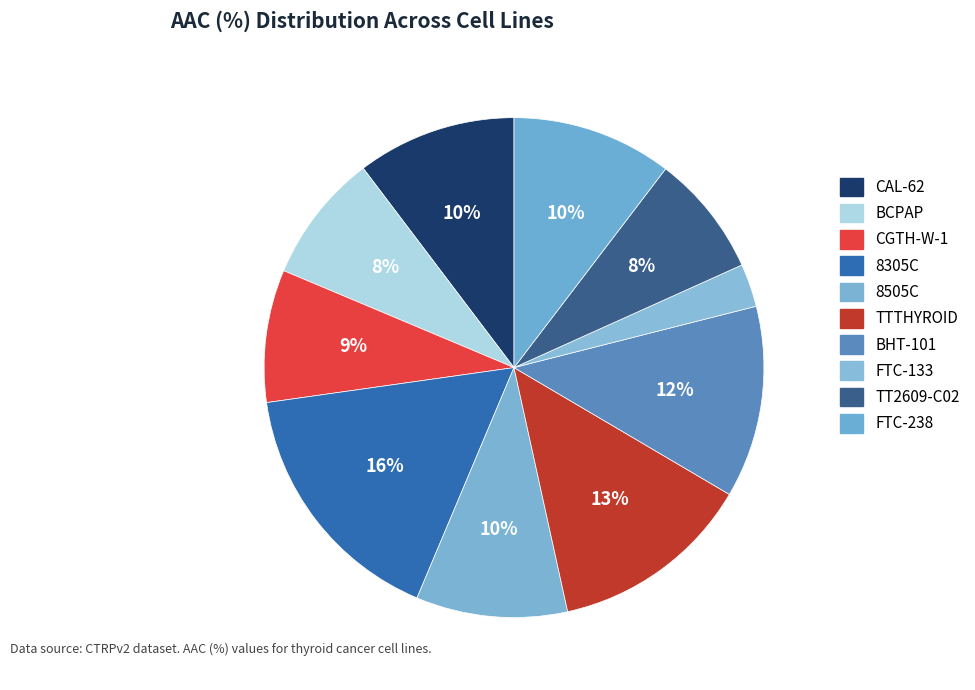

Which slice is the smallest?

FTC-133